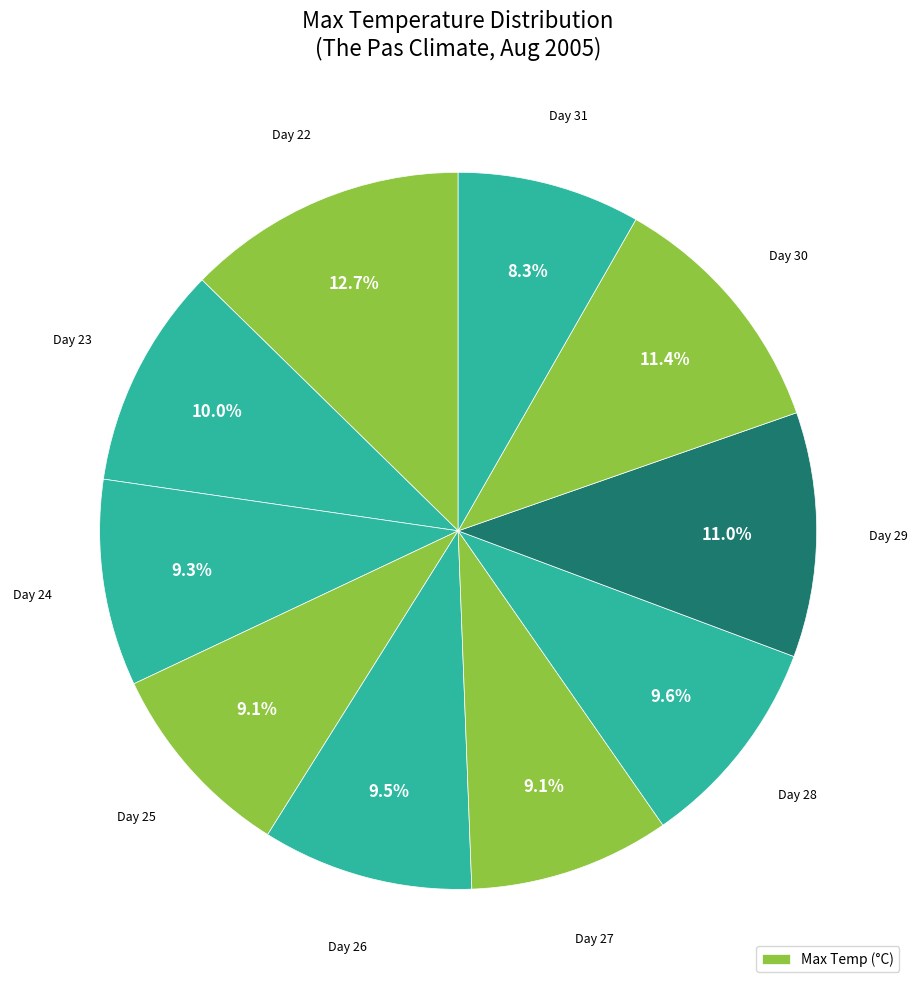

Which slice is the smallest?

31